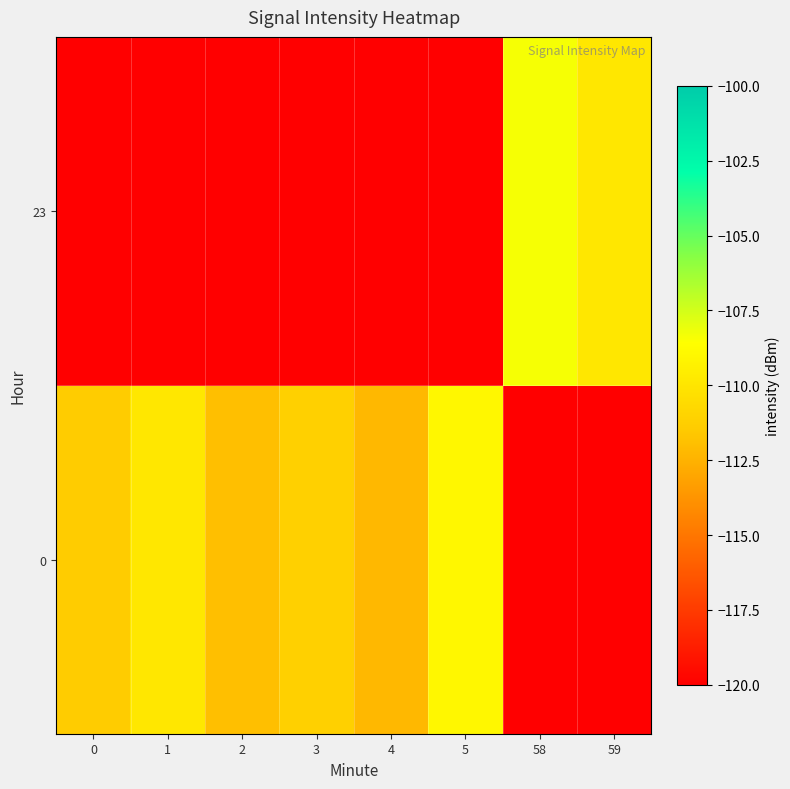

Reading left to right, list all the values displayed in this chart.

0: 0=-111.4	1=-109.8	2=-111.9	3=-111.2	4=-112.3	5=-109.0	58=-120.0	59=-120.0
23: 0=-120.0	1=-120.0	2=-120.0	3=-120.0	4=-120.0	5=-120.0	58=-108.4	59=-109.9